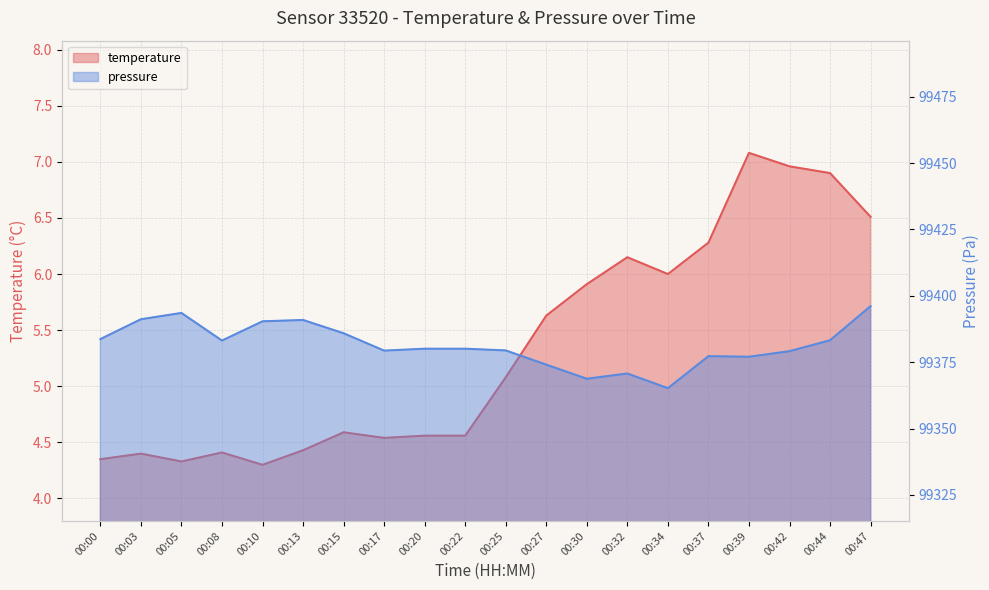

Is the value of pressure_norm at 00:42 greater than the value of temperature at 00:05?

Yes